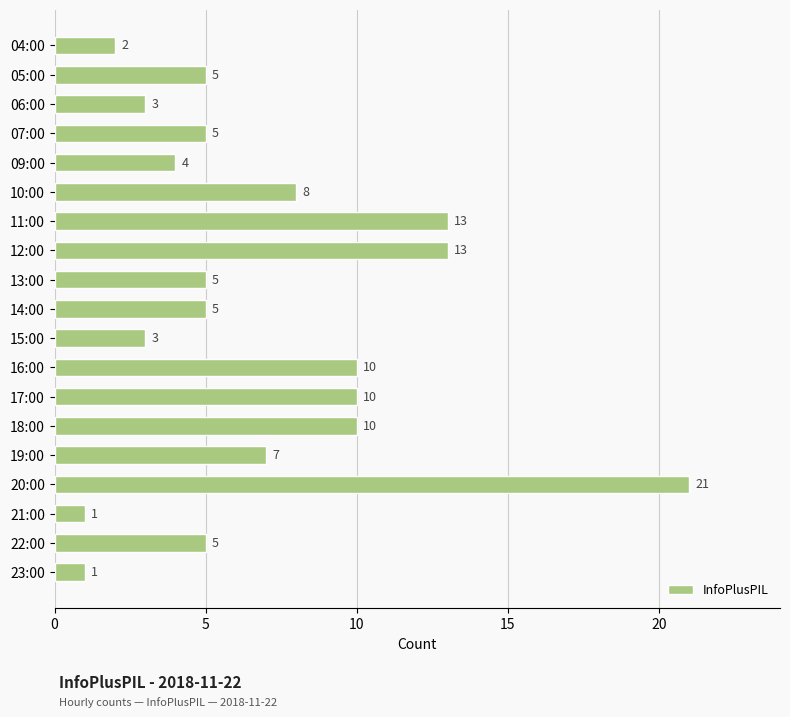

What is the maximum value shown in the chart?

21